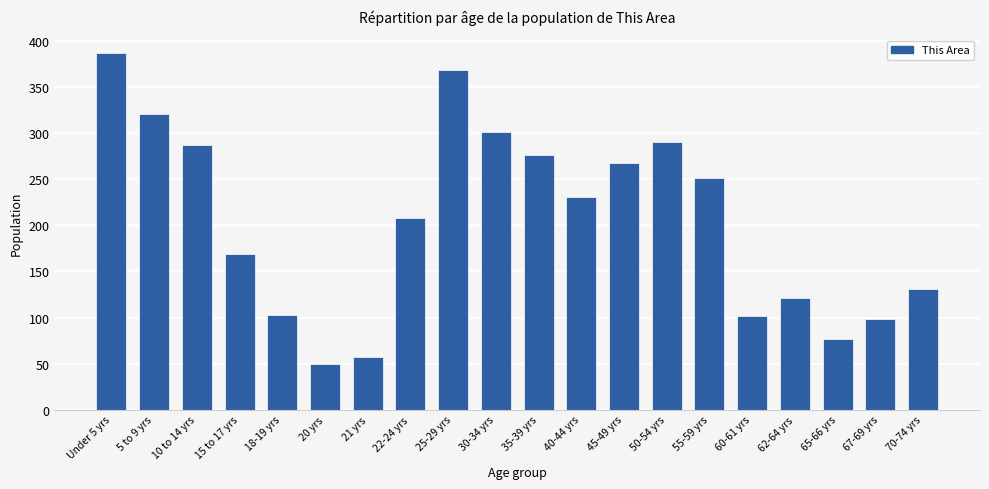

What is the difference between the values at 60-61 yrs and 10 to 14 yrs?

185